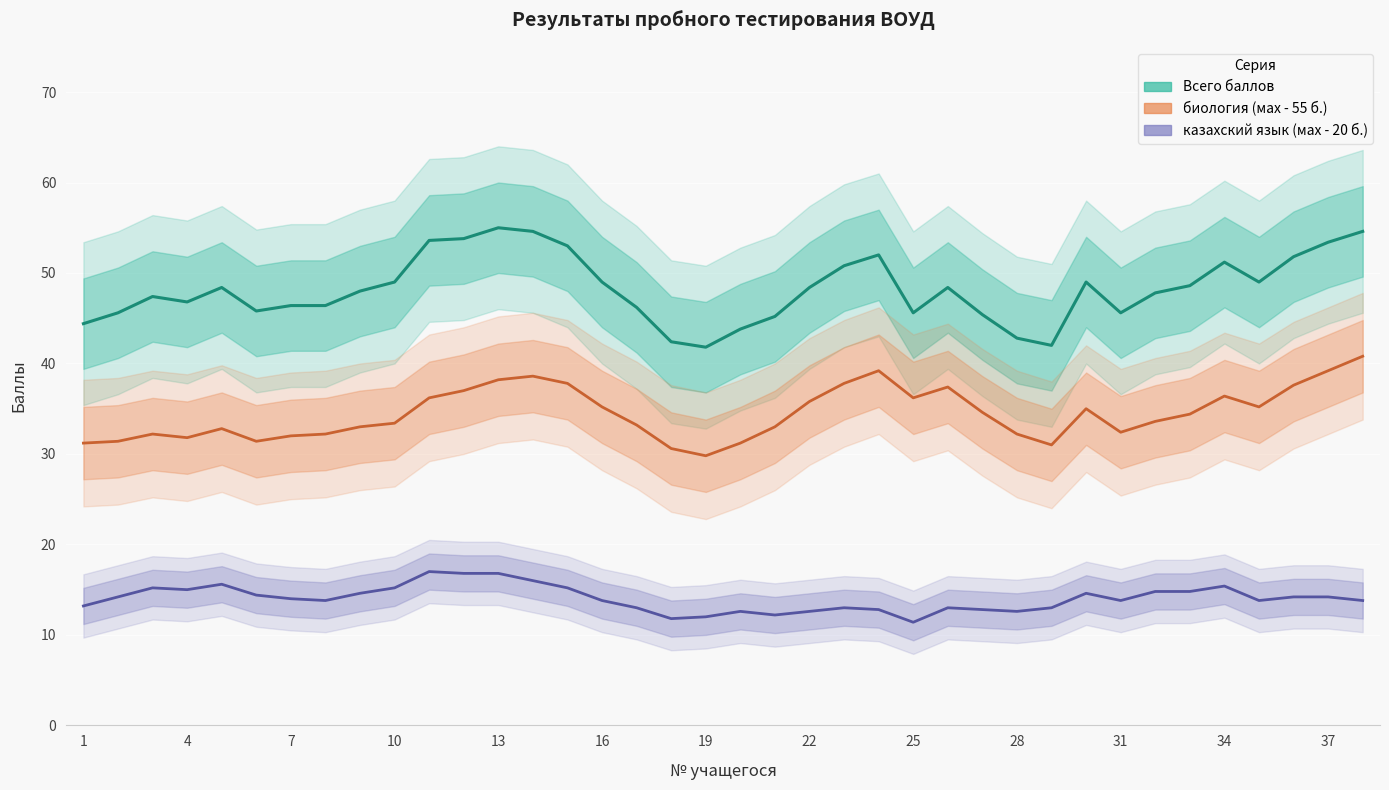

Reading left to right, transcribe all the data shown in this chart.

Всего баллов: 44.4	45.6	47.4	46.8	48.4	45.8	46.4	46.4	48.0	49.0	53.6	53.8	55.0	54.6	53.0	49.0	46.2	42.4	41.8	43.8	45.2	48.4	50.8	52.0	45.6	48.4	45.4	42.8	42.0	49.0	45.6	47.8	48.6	51.2	49.0	51.8	53.4	54.6
биология (мах - 55 б.): 31.2	31.4	32.2	31.8	32.8	31.4	32.0	32.2	33.0	33.4	36.2	37.0	38.2	38.6	37.8	35.2	33.2	30.6	29.8	31.2	33.0	35.8	37.8	39.2	36.2	37.4	34.6	32.2	31.0	35.0	32.4	33.6	34.4	36.4	35.2	37.6	39.2	40.8
казахский язык (мах - 20 б.): 13.2	14.2	15.2	15.0	15.6	14.4	14.0	13.8	14.6	15.2	17.0	16.8	16.8	16.0	15.2	13.8	13.0	11.8	12.0	12.6	12.2	12.6	13.0	12.8	11.4	13.0	12.8	12.6	13.0	14.6	13.8	14.8	14.8	15.4	13.8	14.2	14.2	13.8